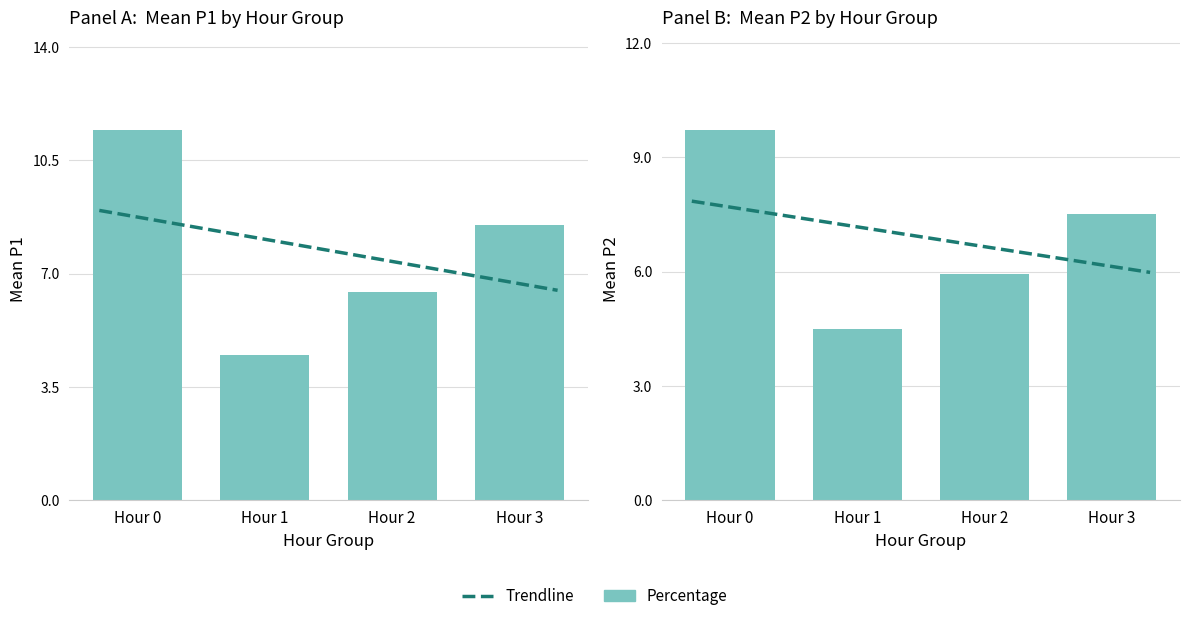

Which series has the largest range (max minus min)?

P1